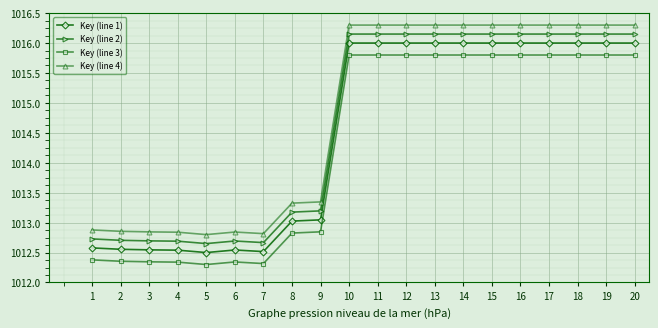

Is the value of Key (line 2) at 2 greater than the value of Key (line 4) at 3?

No